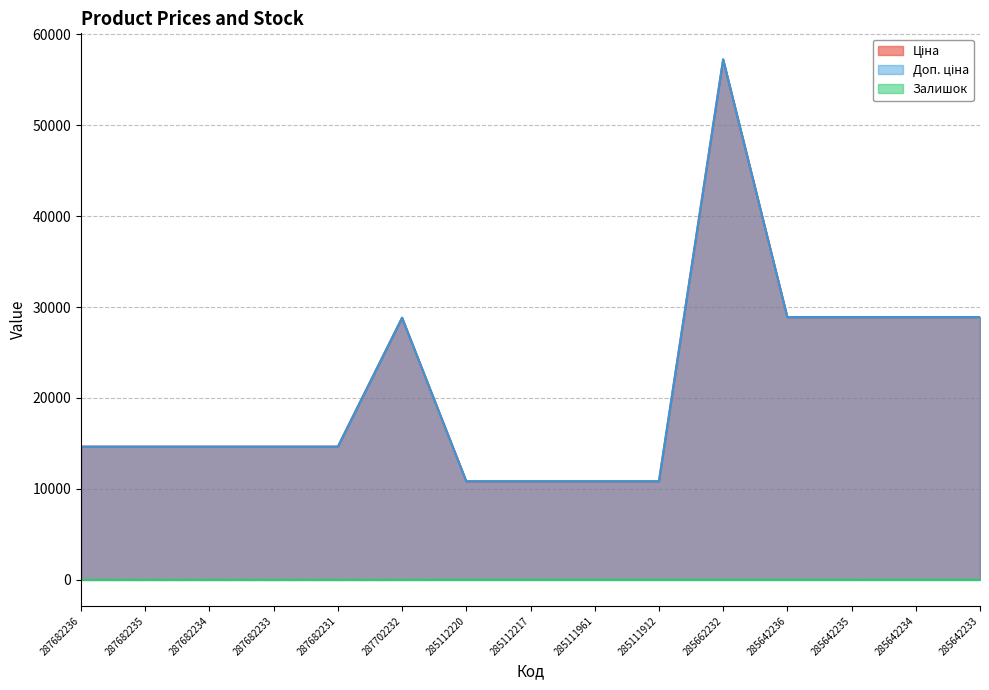

Reading right to left, transcribe all the data shown in this chart.

Ціна: 28890.3	28890.3	28890.3	28890.3	57235.5	10840.1	10840.1	10840.1	10840.1	28821.8	14649.6	14649.6	14649.6	14649.6	14649.6
Доп. ціна: 28890.3	28890.3	28890.3	28890.3	57235.5	10840.1	10840.1	10840.1	10840.1	28821.8	14649.6	14649.6	14649.6	14649.6	14649.6
Залишок: 16.0	11.0	13.0	16.0	13.0	15.0	17.0	17.0	17.0	0.0	0.0	0.0	0.0	0.0	0.0